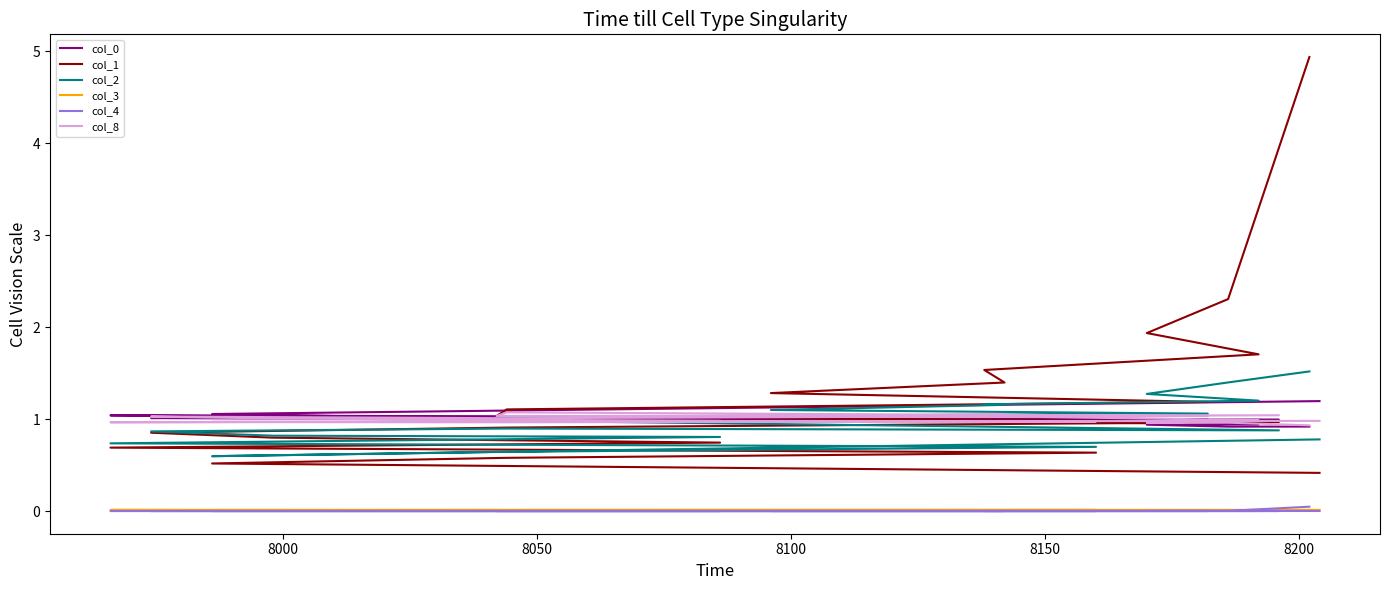

Which series has the largest total across all categories?

col_1